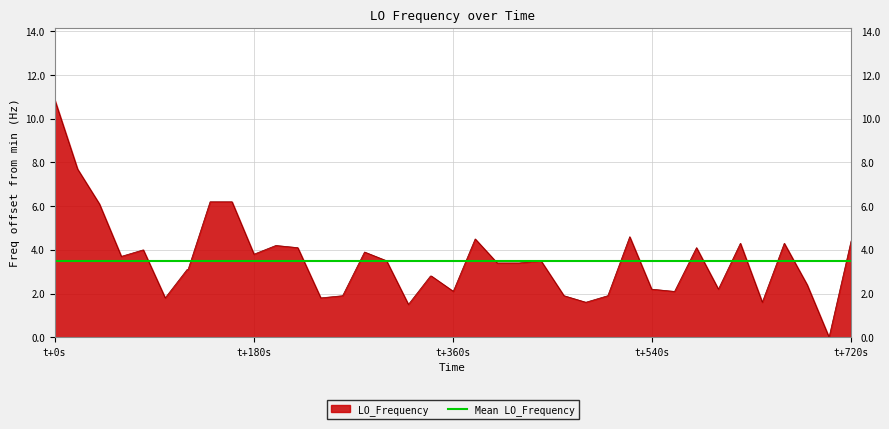

Count the number of values greater than 3.

23